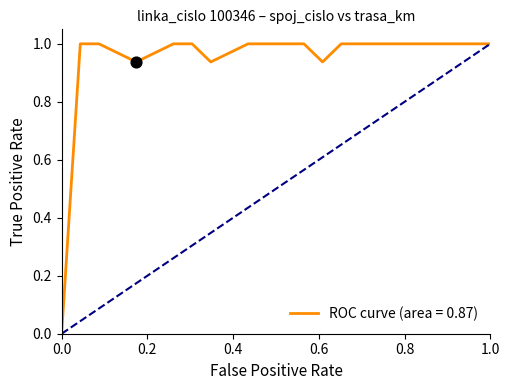

What is the greatest value displayed?

1.0